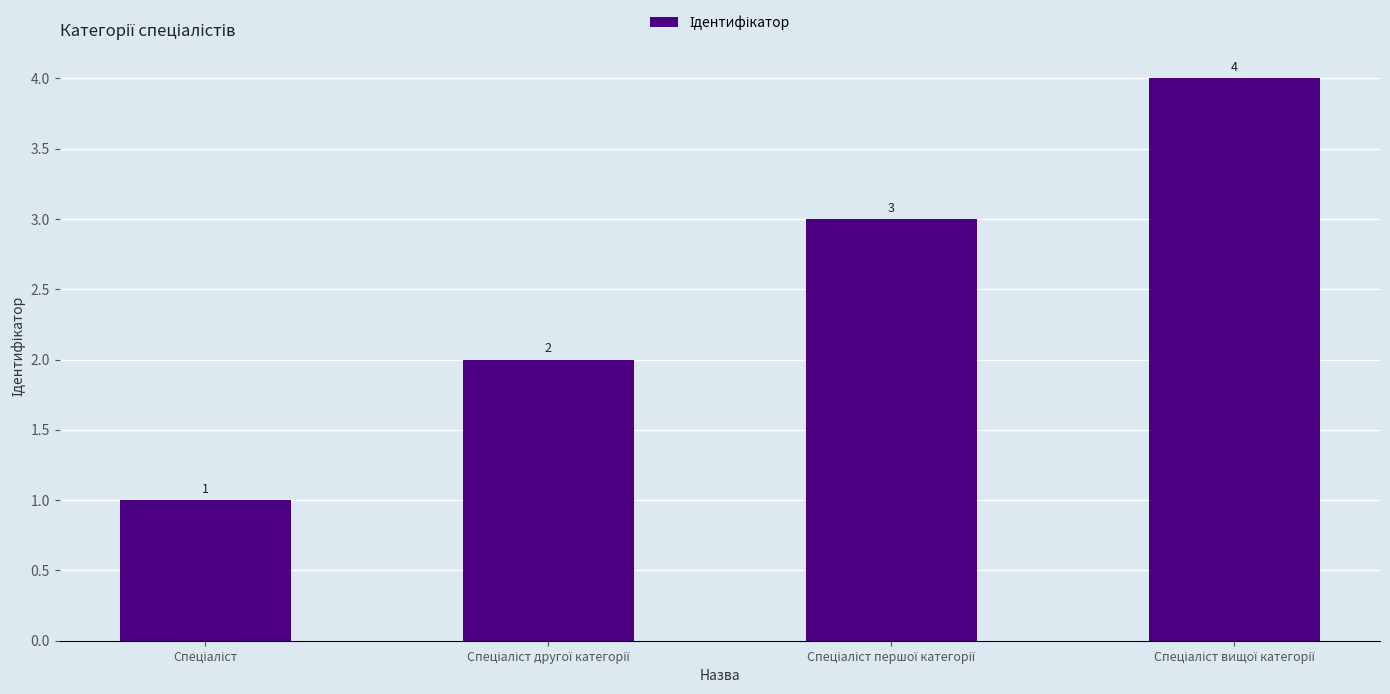

How many values are between 2 and 4?

3